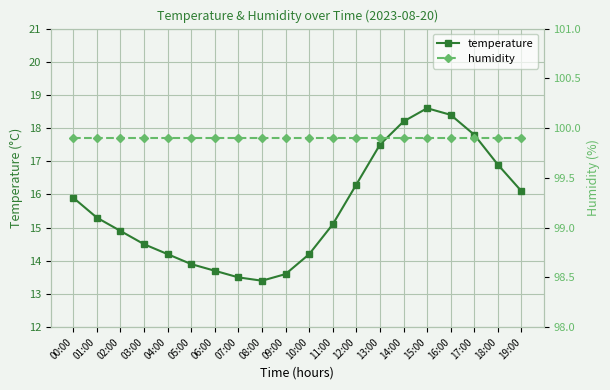

Reading right to left, extract all data points from this chart.

temperature: 16.1	16.9	17.8	18.4	18.6	18.2	17.5	16.3	15.1	14.2	13.6	13.4	13.5	13.7	13.9	14.2	14.5	14.9	15.3	15.9
humidity: 99.9	99.9	99.9	99.9	99.9	99.9	99.9	99.9	99.9	99.9	99.9	99.9	99.9	99.9	99.9	99.9	99.9	99.9	99.9	99.9